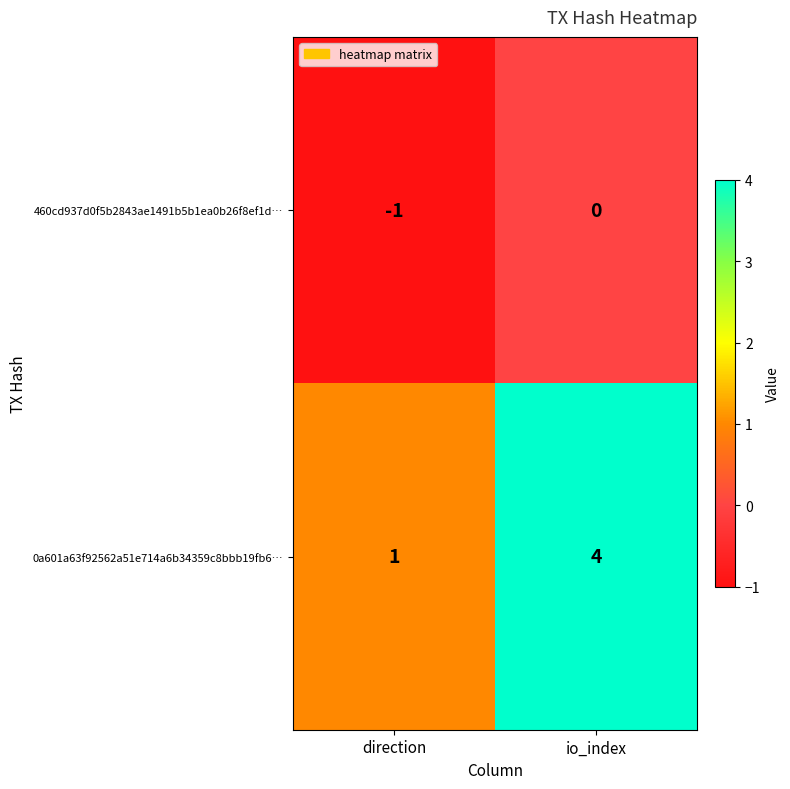

What is the difference between the 0a601a63f92562a51e714a6b34359c8bbb19fb6… values at direction and io_index?

3